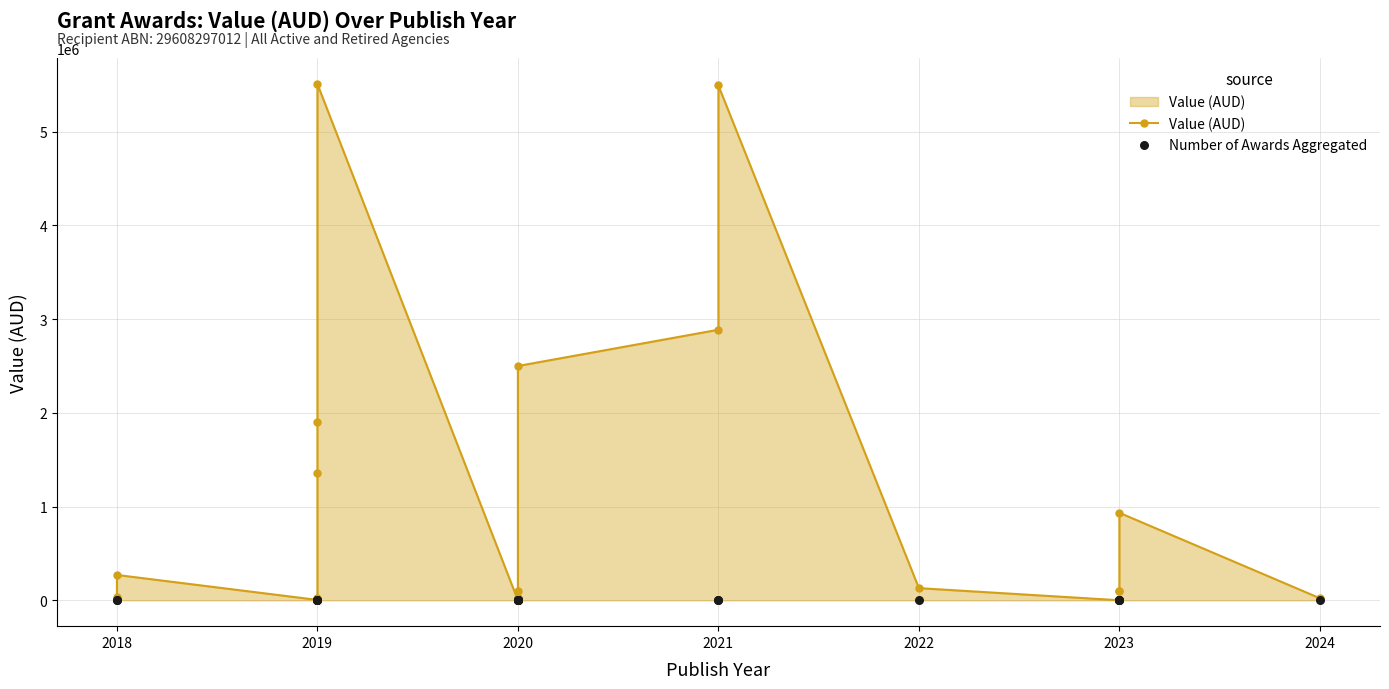

At how many categories does at least one series exceed 4083103?

2